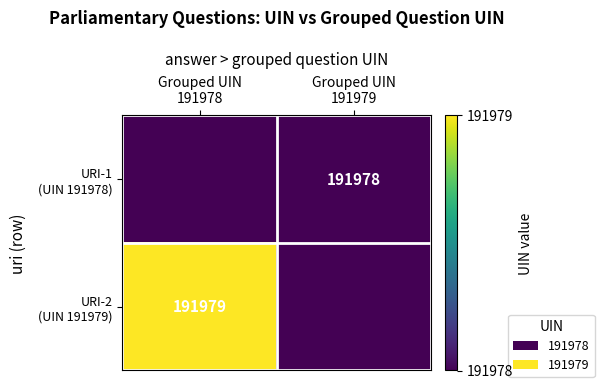

How many URI-1 (UIN 191978) values are between 0 and 191978?

2